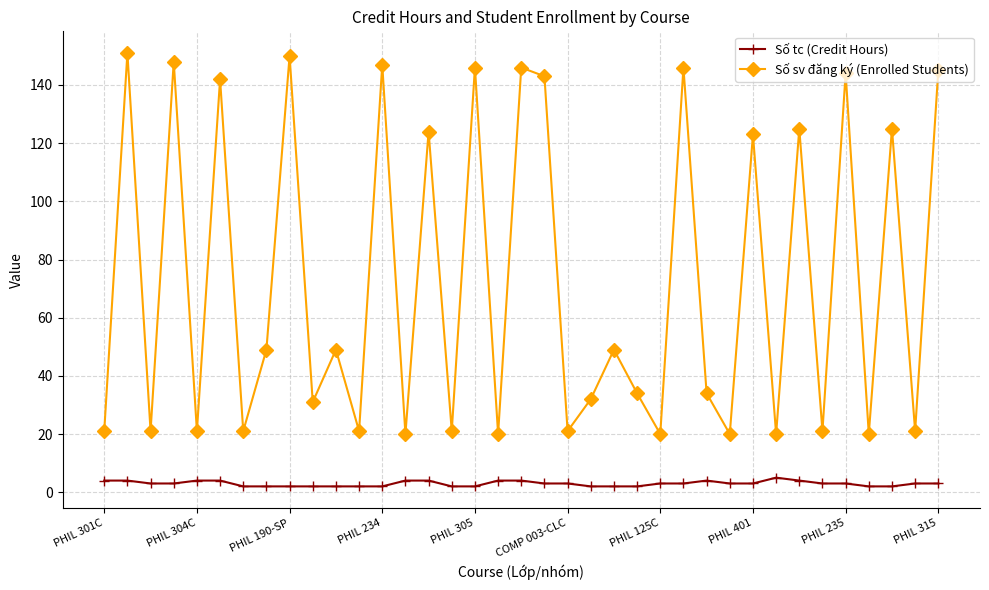

True or false: Số sv đăng ký (Enrolled Students) has more than 0 interior local peaks.

True